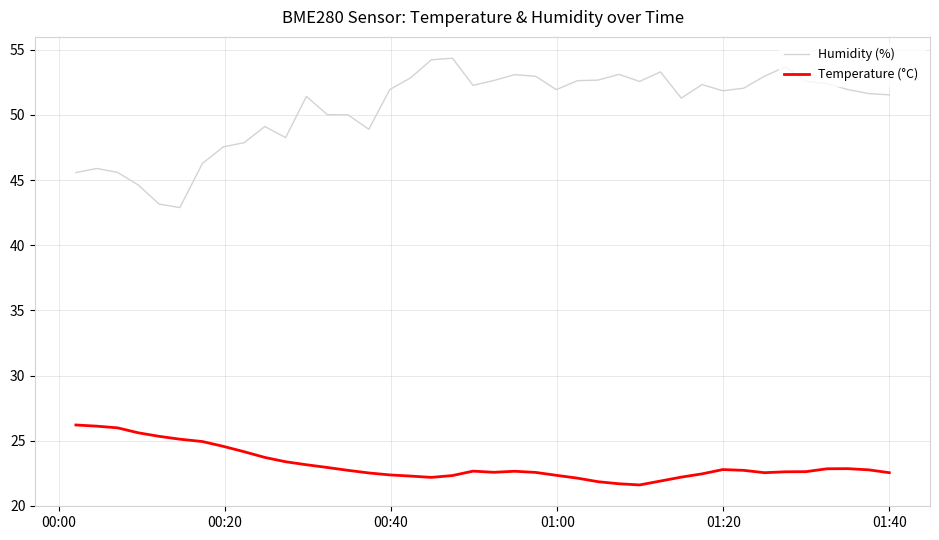

Rank the series by their maximum value, from lowest to highest.

Temperature (°C), Humidity (%)